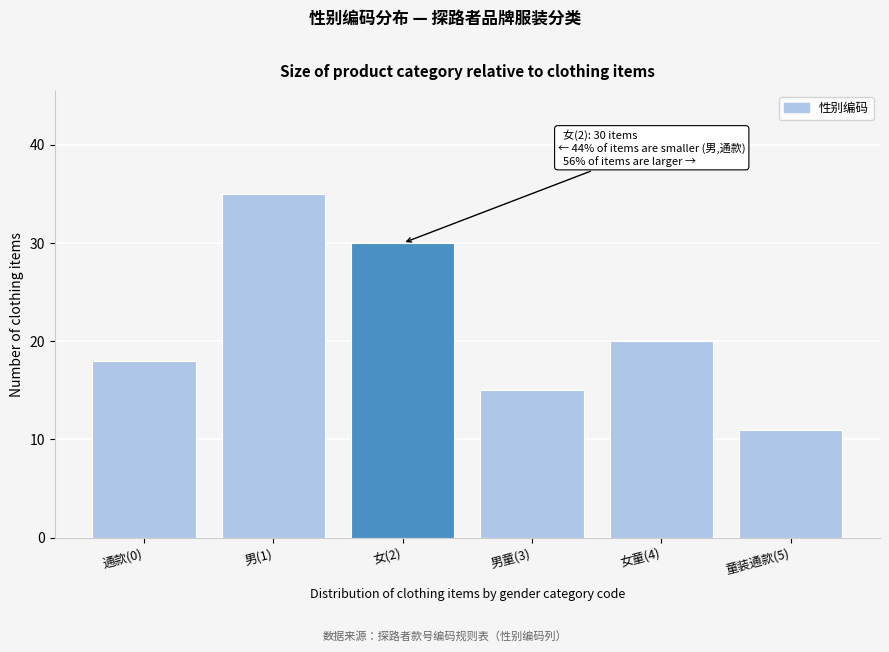

Reading right to left, extract all data points from this chart.

童装通款(5)=11	女童(4)=20	男童(3)=15	女(2)=30	男(1)=35	通款(0)=18